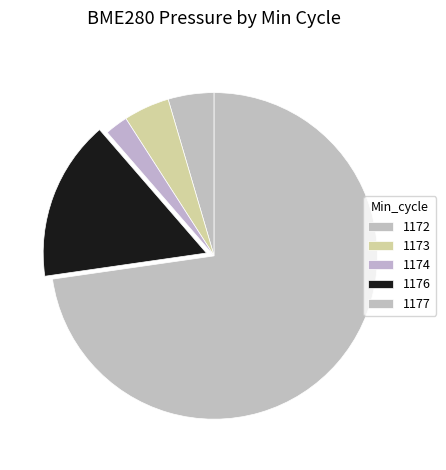

The 1177 slice represents 16% of the pie. True or false?

False